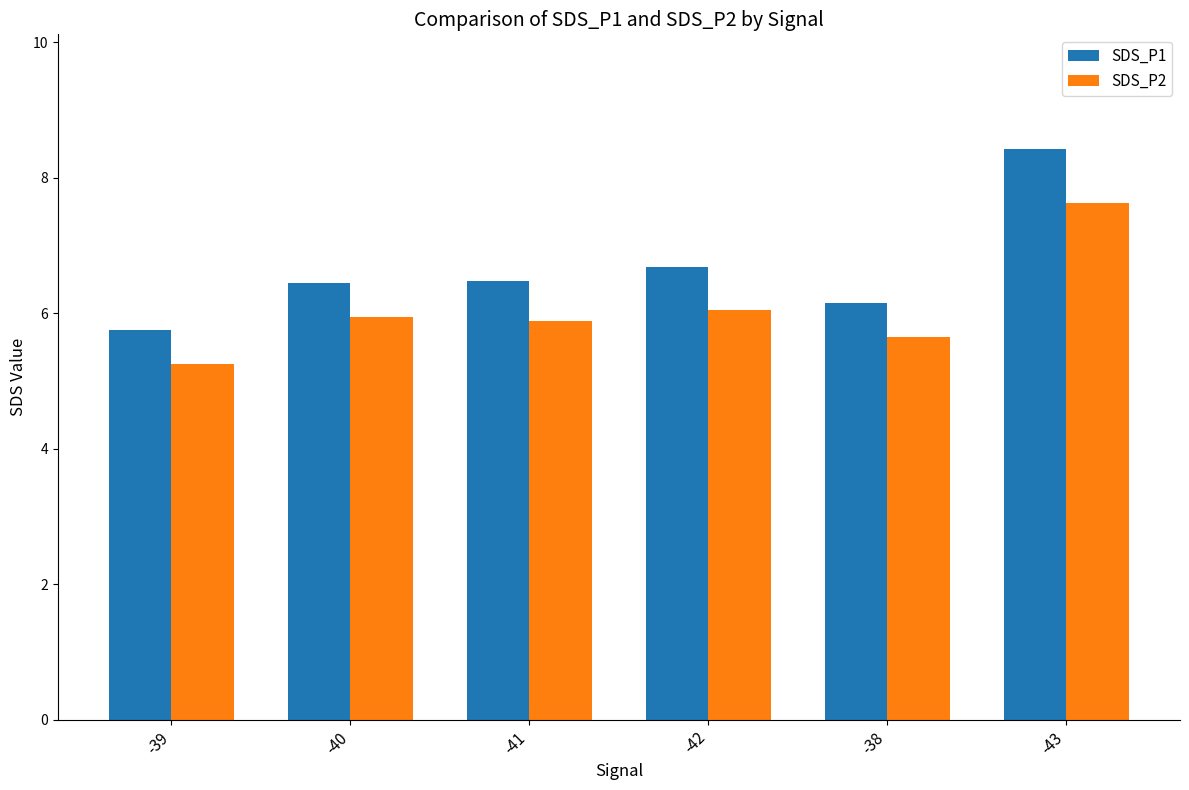

What position from the left is -43?

6